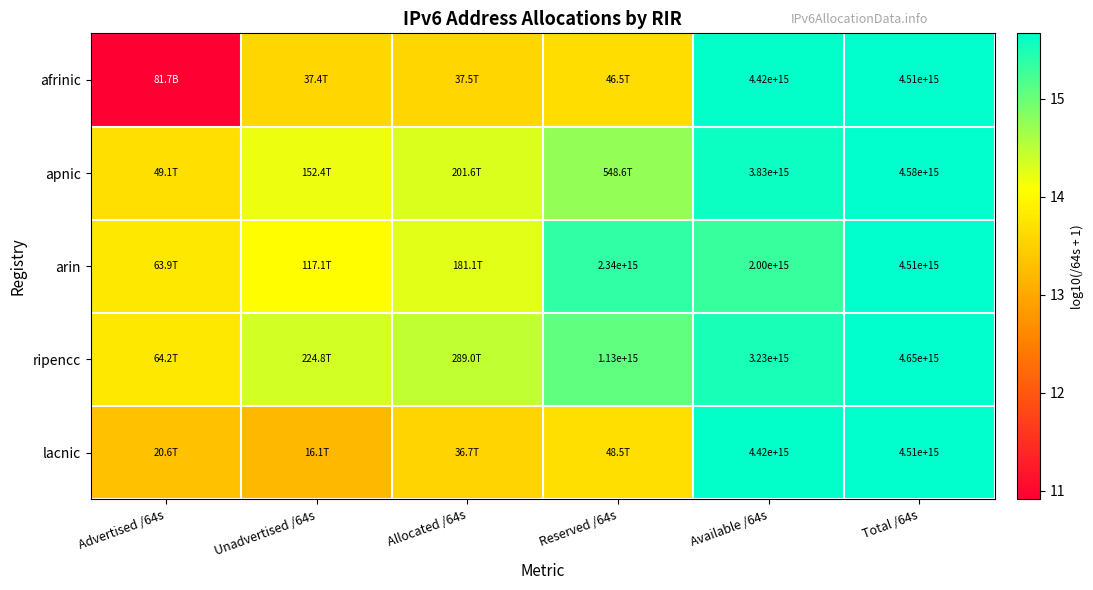

At which category does the chart reach its minimum across all series?

Advertised /64s